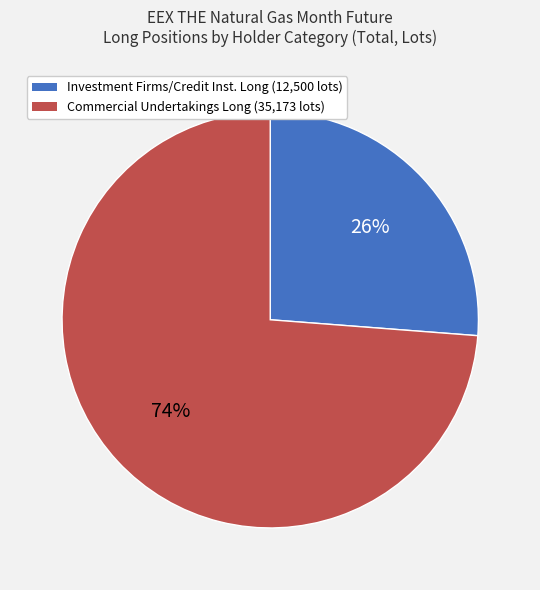

Does any single category account for the majority?

Yes